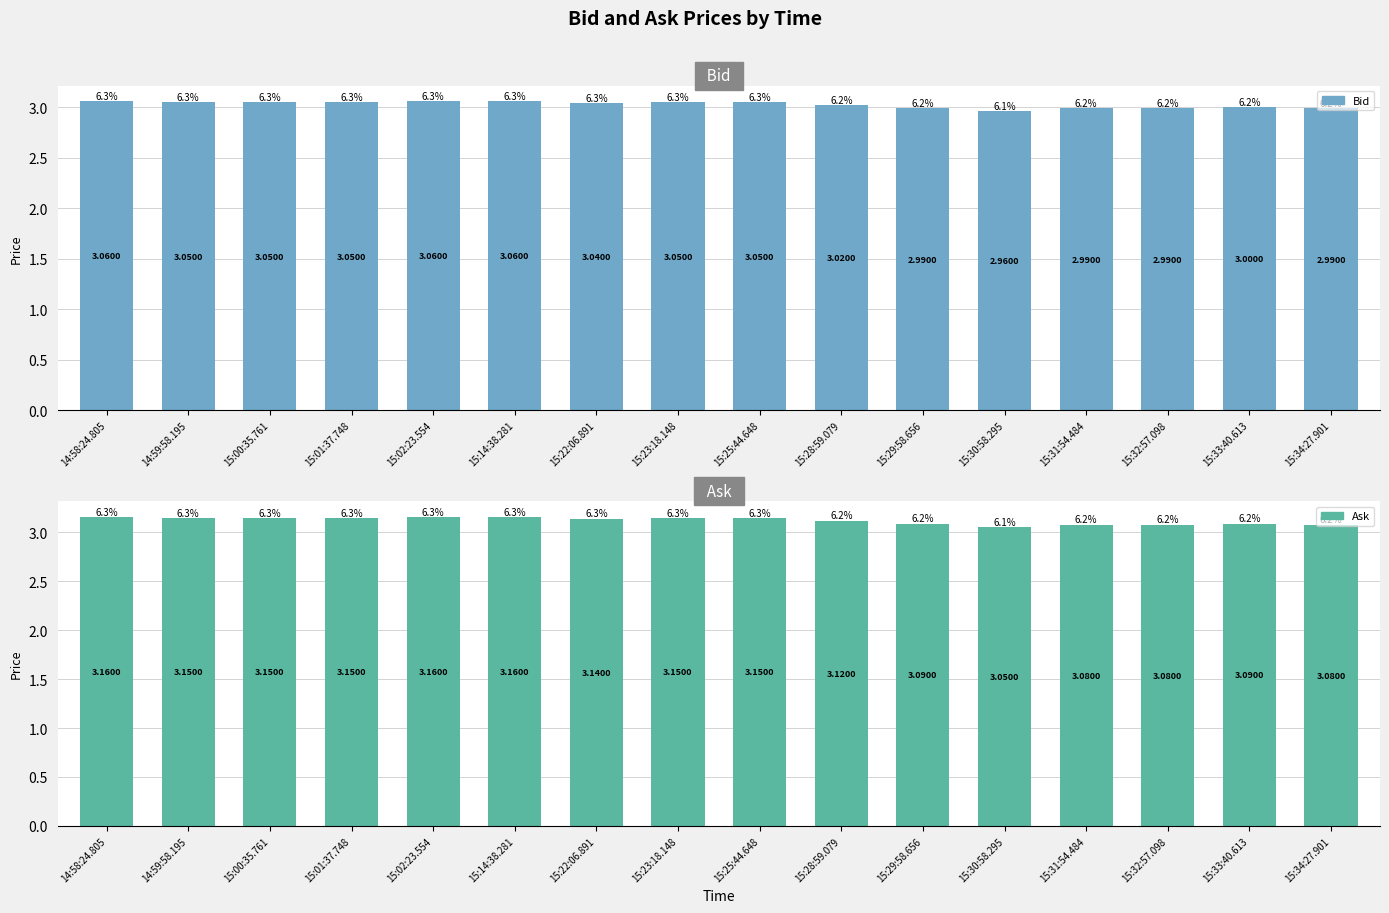

What is the smallest value displayed?

3.0